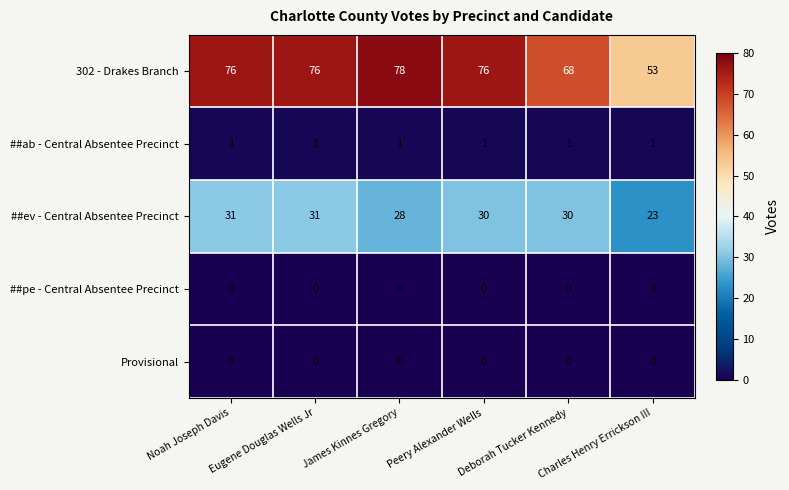

At how many categories does at least one series exceed 38?

6